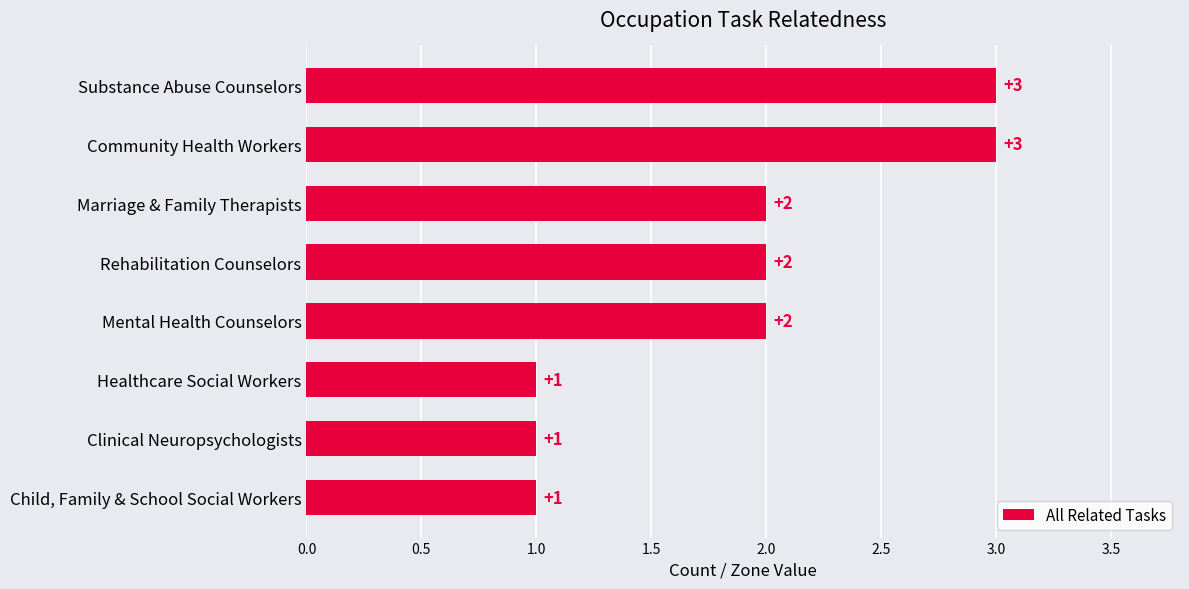

What is the maximum value shown in the chart?

3